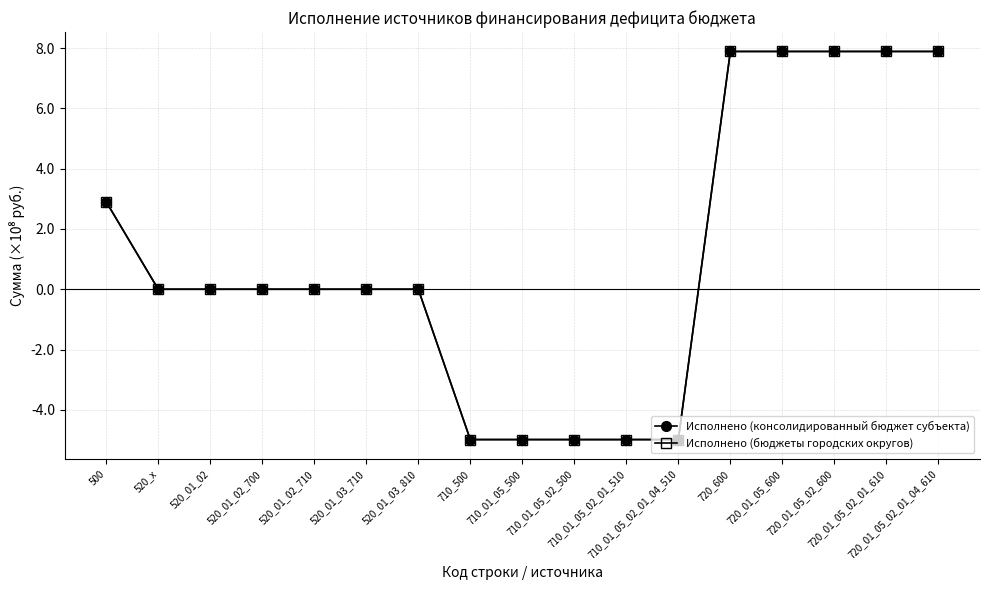

Is this an area chart (filled region under the line)?

No